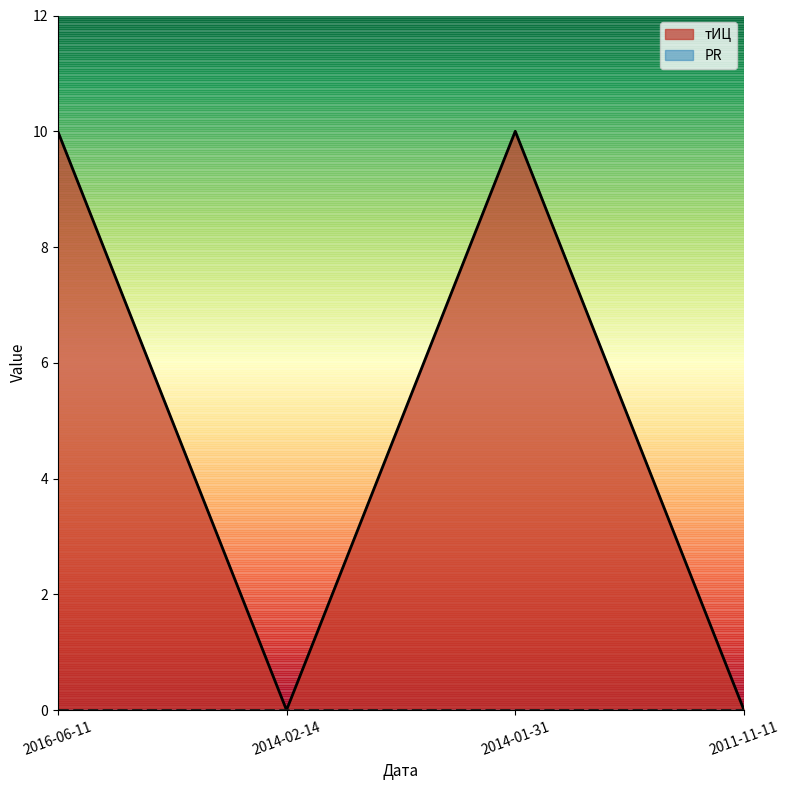

Where is the first local maximum?

2014-01-31